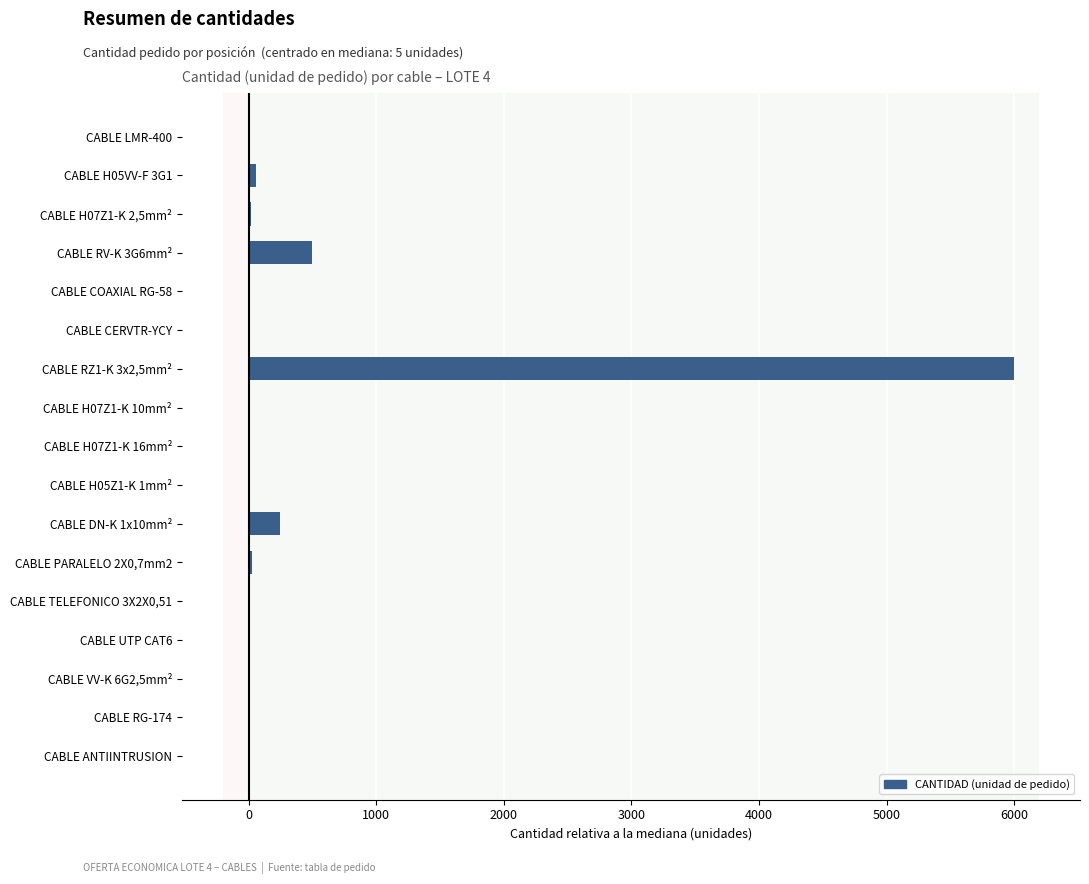

What is the sum of all values?

6833